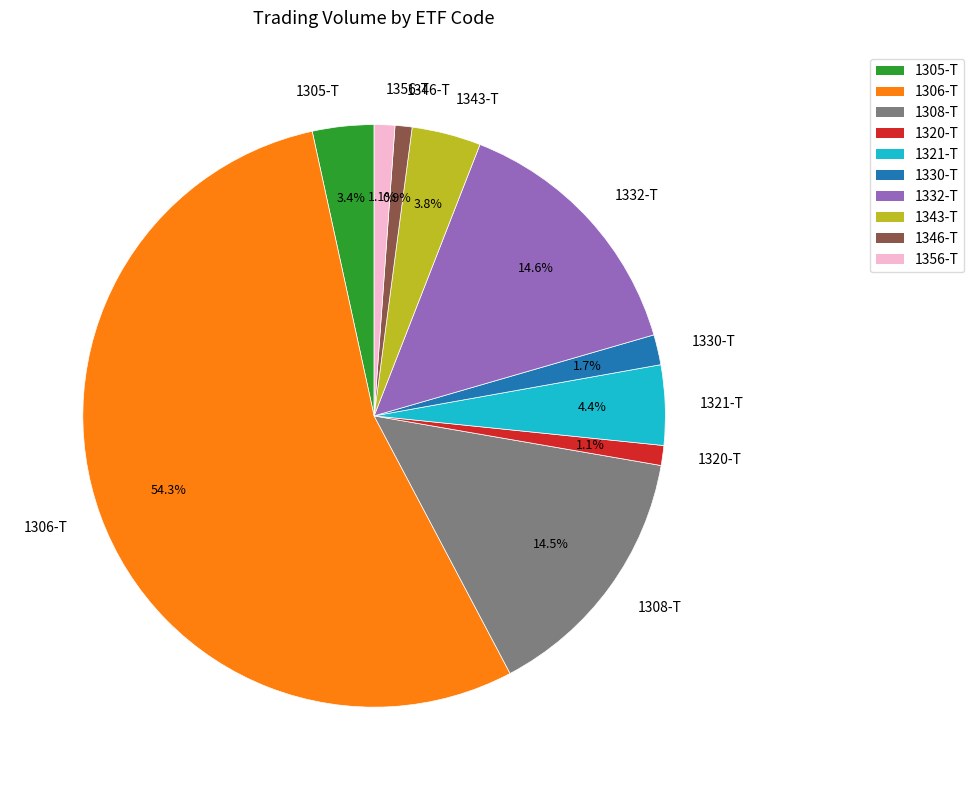

What percentage is NOT represented by 1330-T?

98.3%